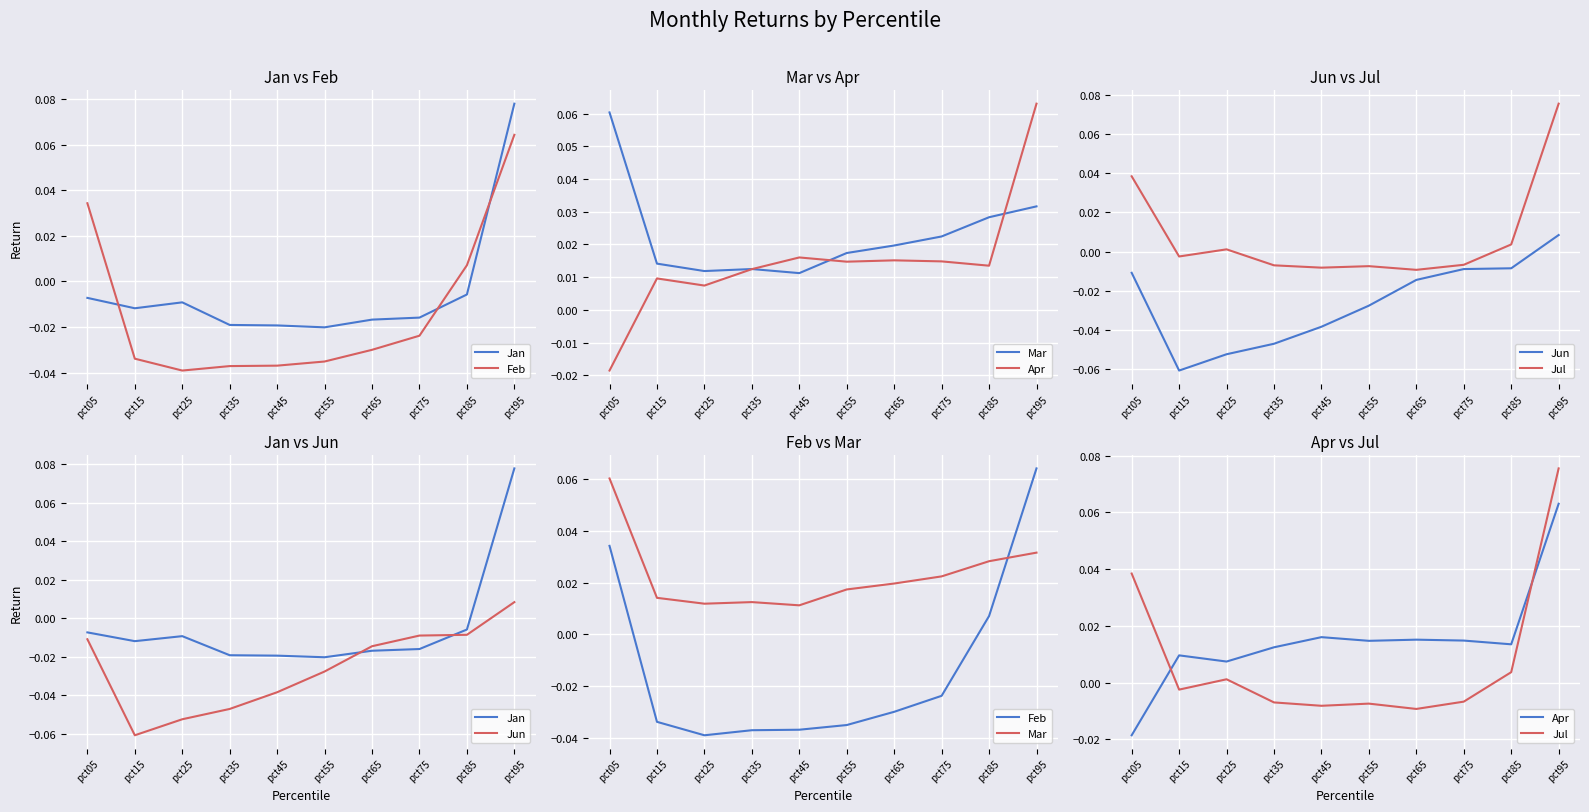

Between which two adjacent categories do Feb and Jul first intersect?

pct75 and pct85